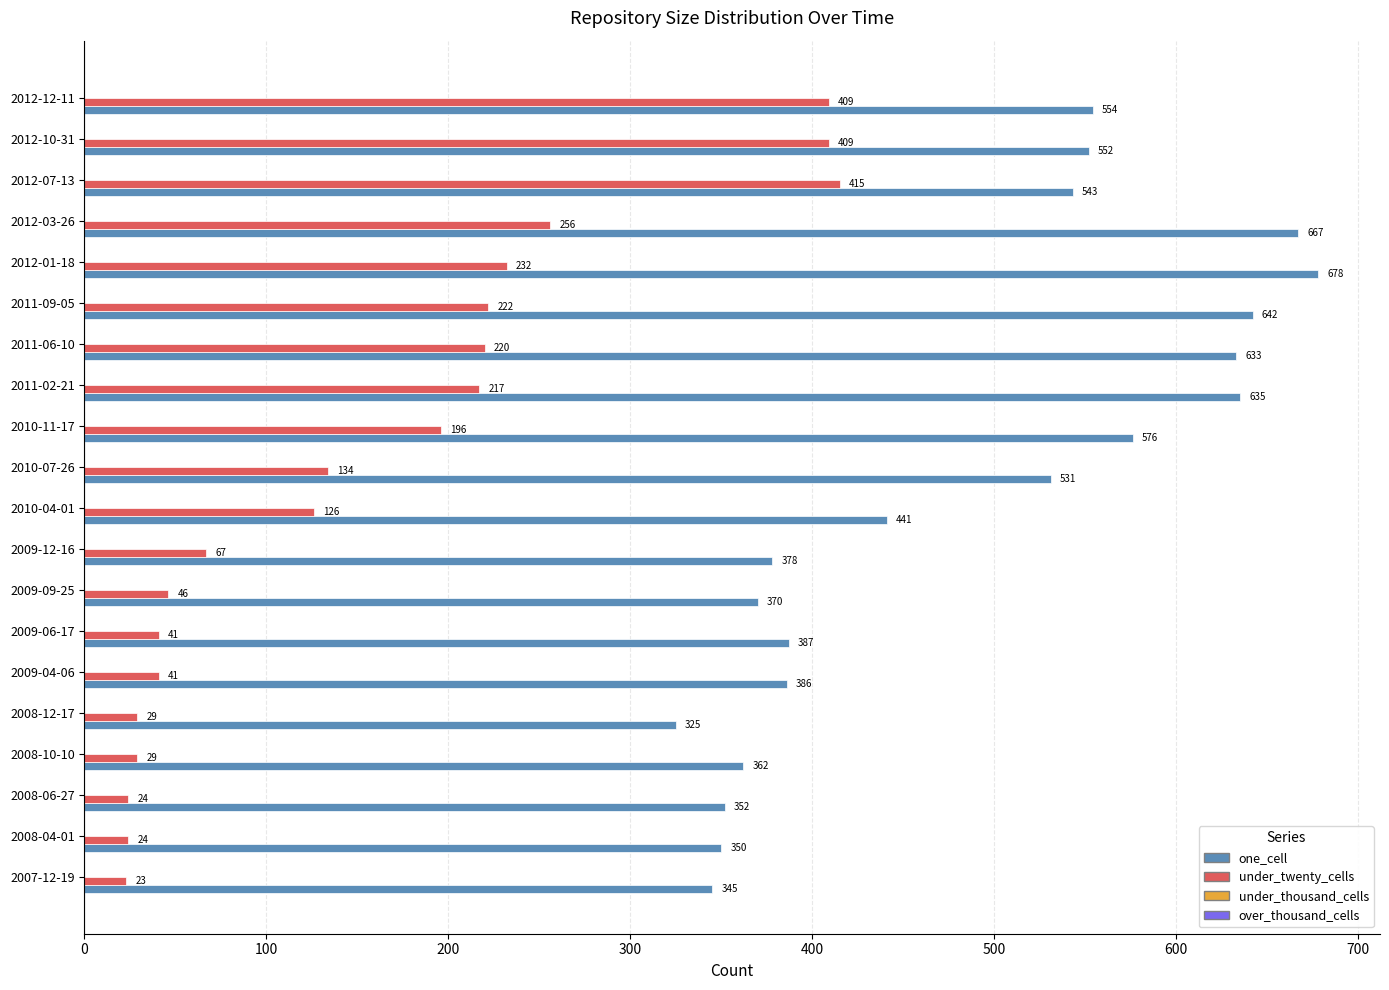

The under_twenty_cells series shows 415 at 2012-07-13. True or false?

True